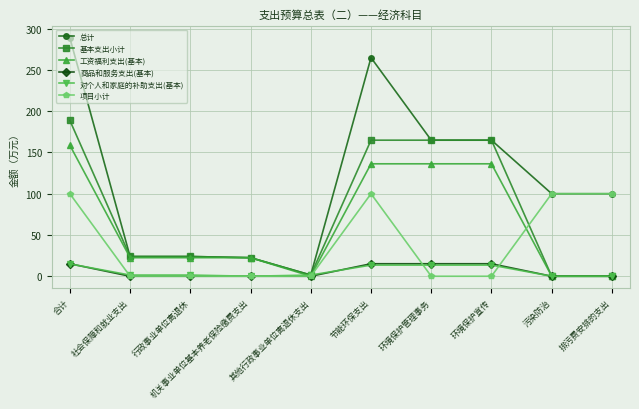

At which label does 总计 reach its minimum?

其他行政事业单位离退休支出